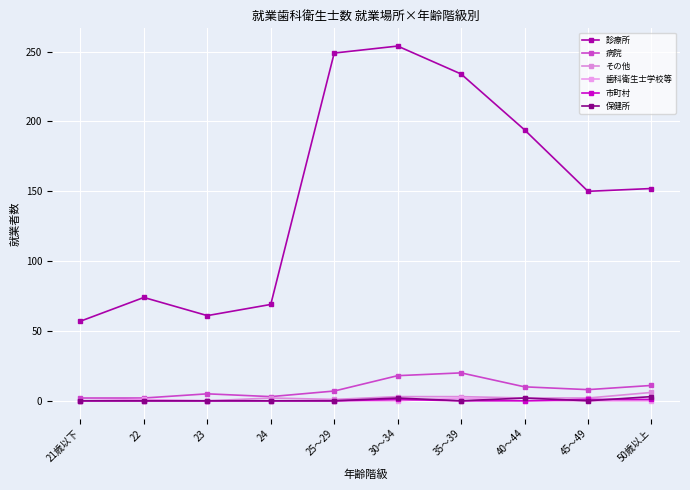

What is the total value across all series at 35～39?

259